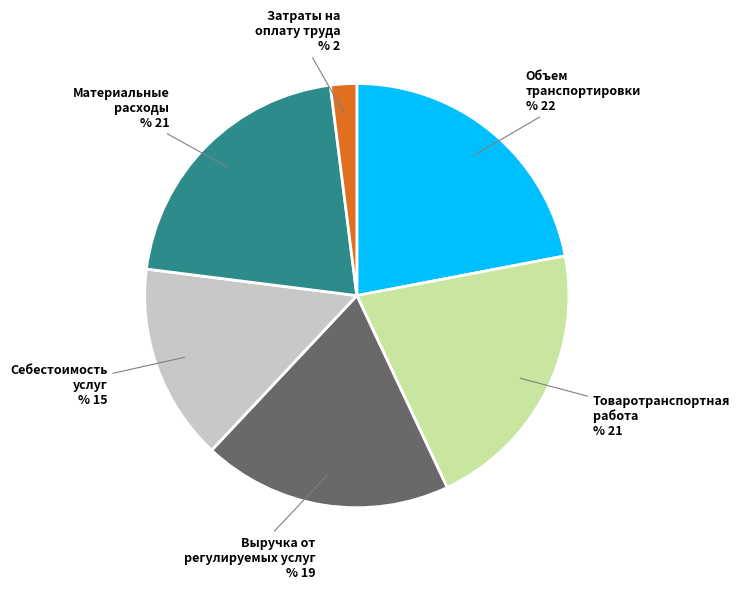

Is Объем транспортировки the majority of the pie?

No